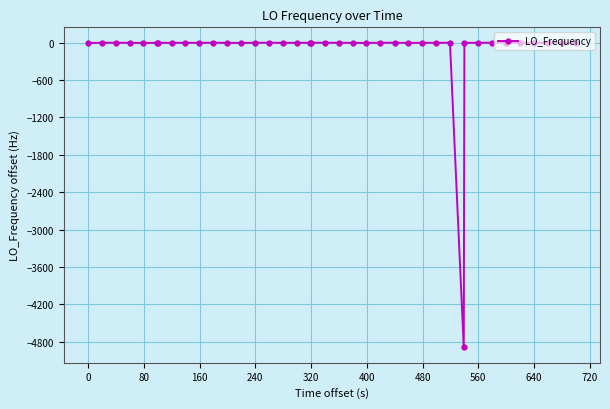

What is the minimum value shown in the chart?

-4891.6